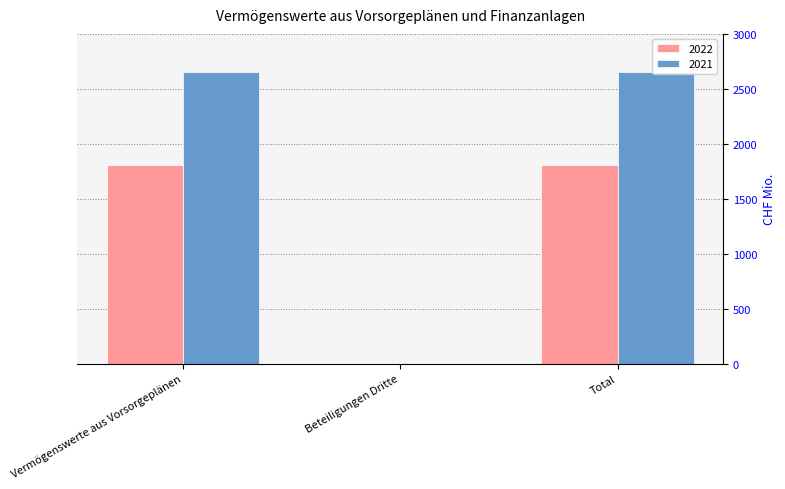

Which series has the largest range (max minus min)?

2021